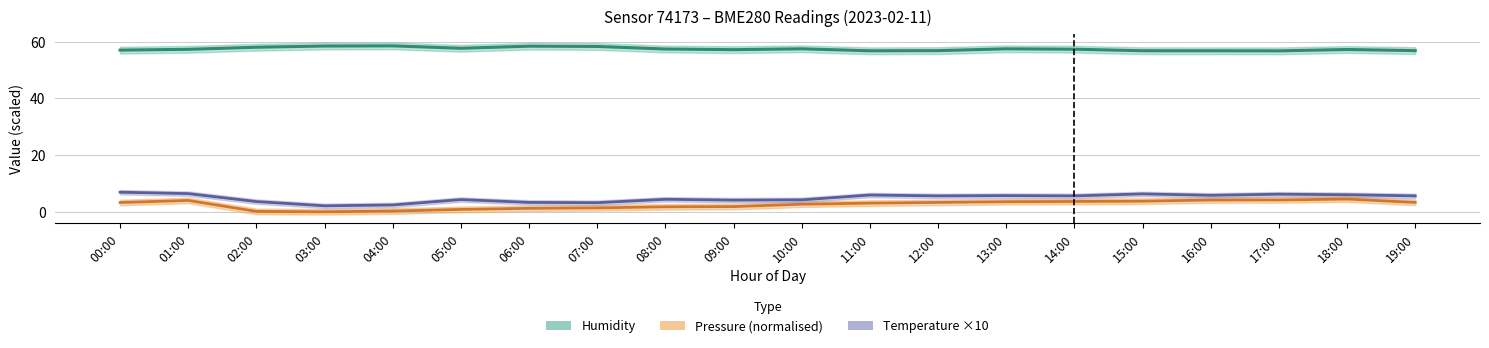

At how many categories does at least one series exceed 58?

5